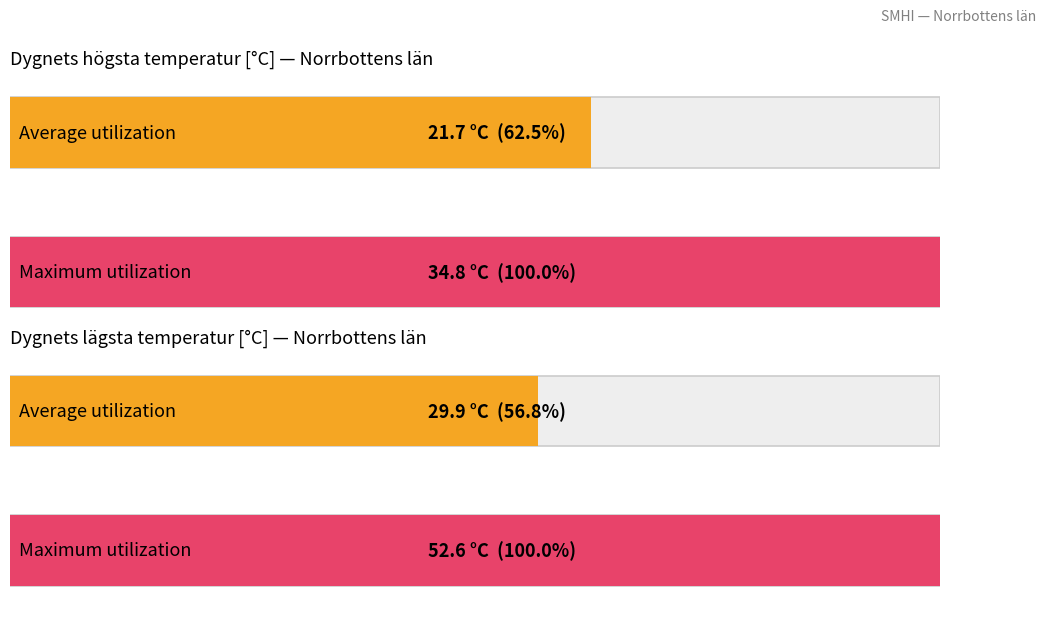

Which series has the largest range (max minus min)?

Min